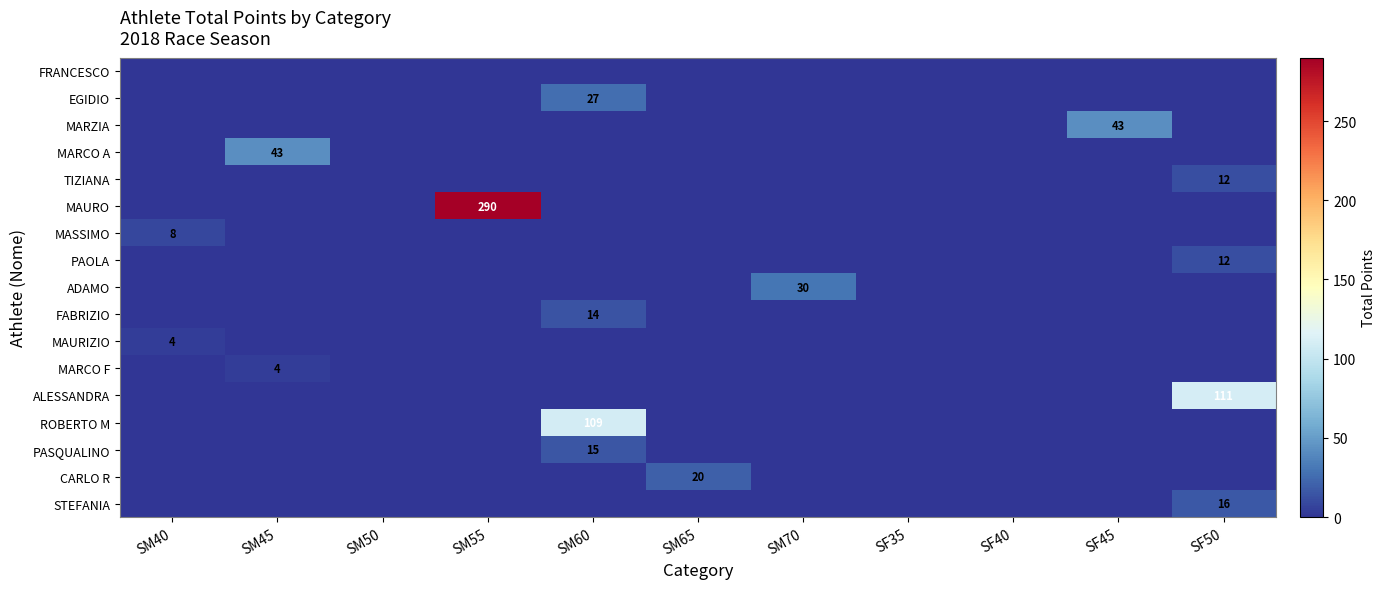

What is the sum of the MAURIZIO values at SM40 and SM50?

4